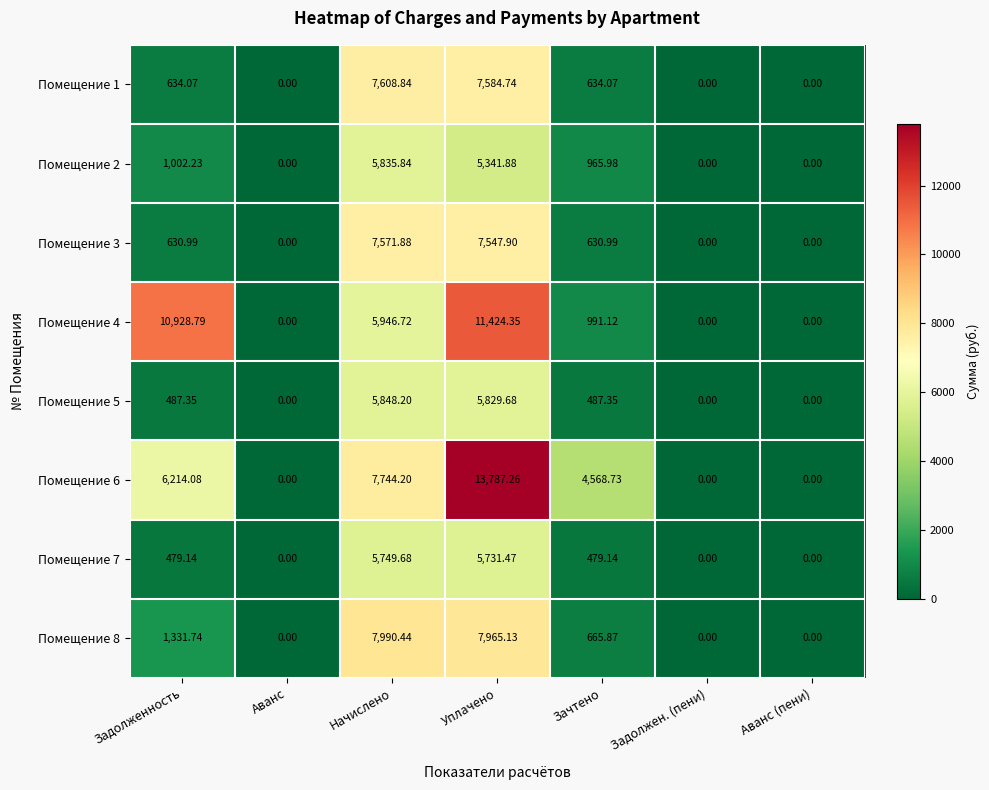

At which label does Помещение 5 reach its peak?

Начислено